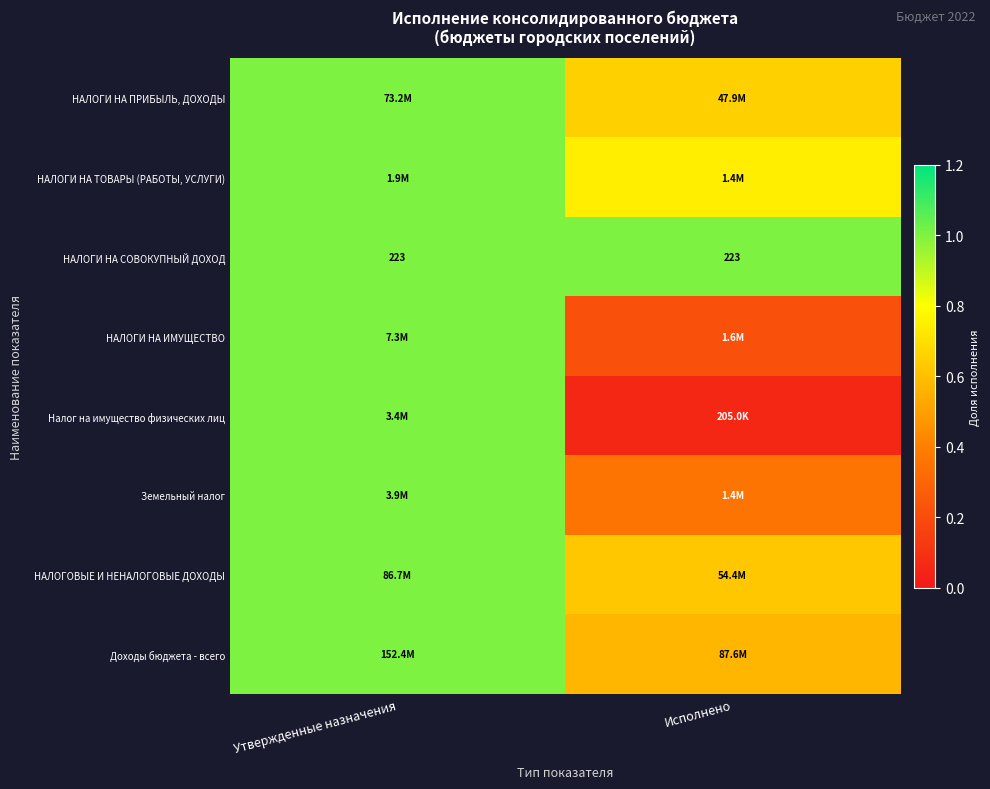

What is the difference between the highest and lowest values at Исполнено?

0.9